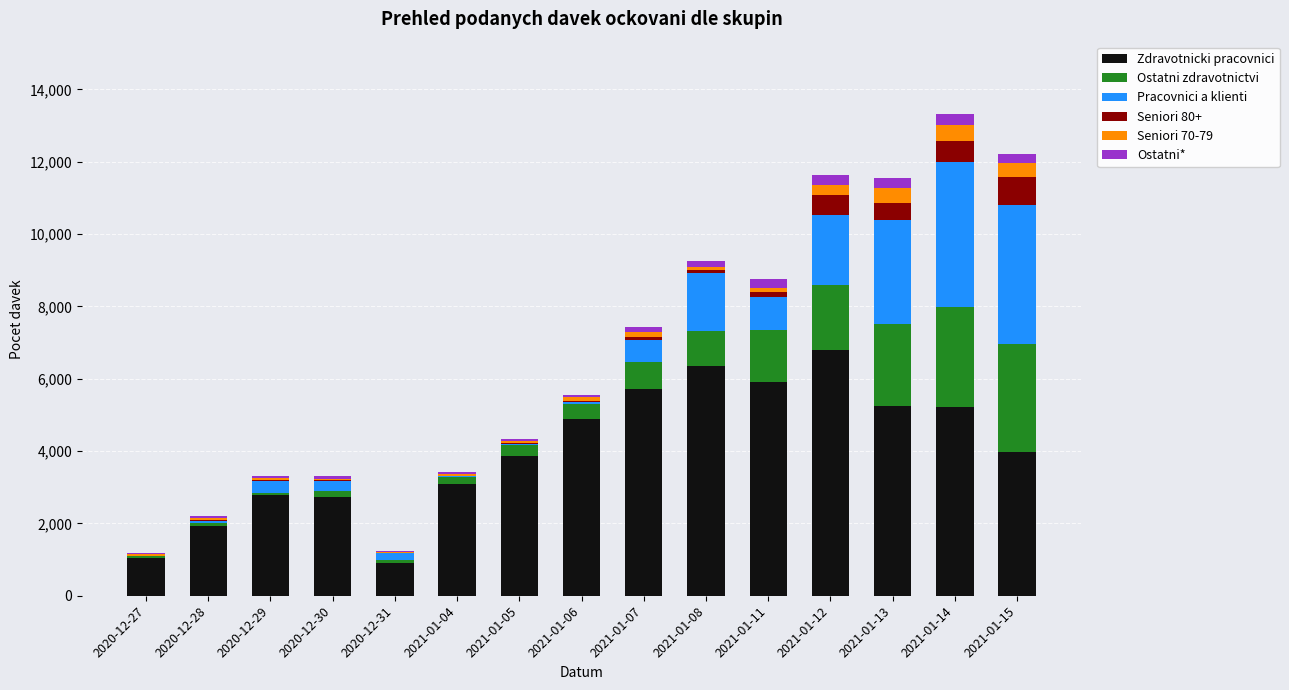

Count the number of categories in the chart.

15